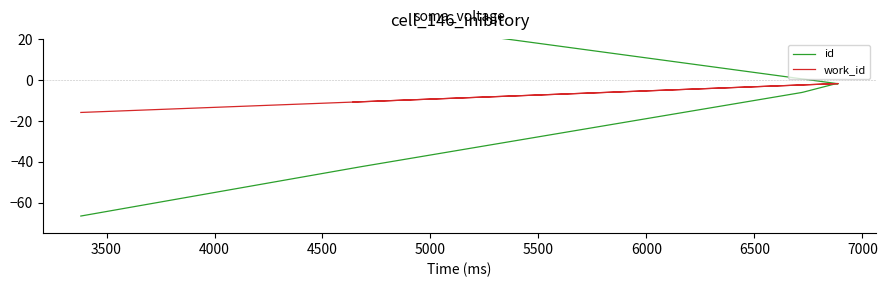

What is the difference between the maximum and second lowest values in the id series?

72.8